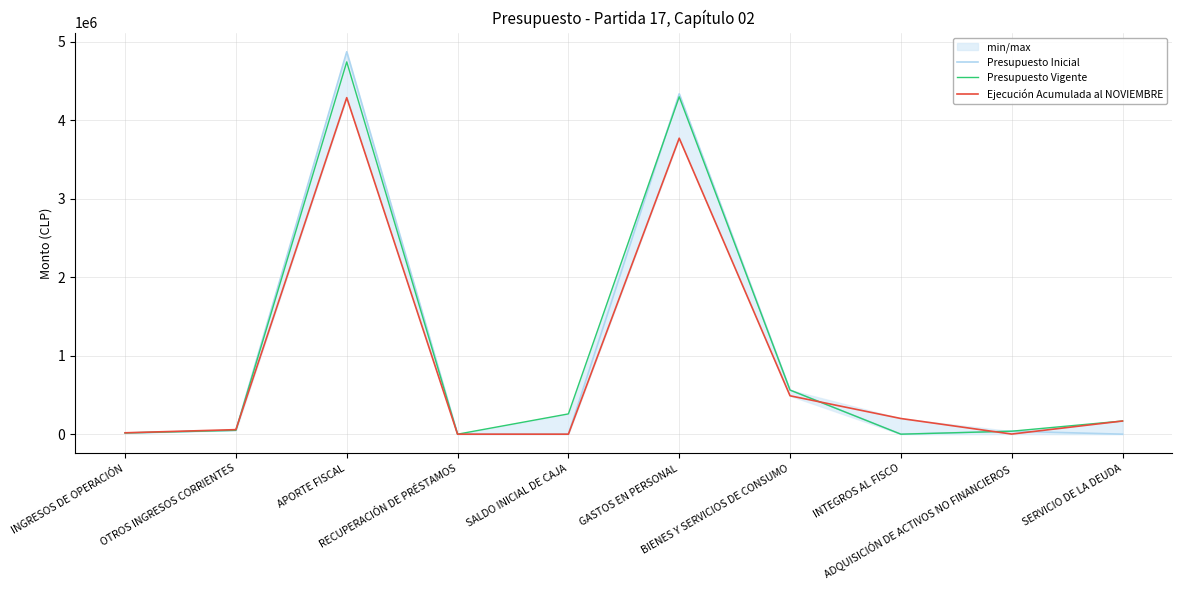

At which label is Ejecución Acumulada al NOVIEMBRE closest to 2142726?

GASTOS EN PERSONAL